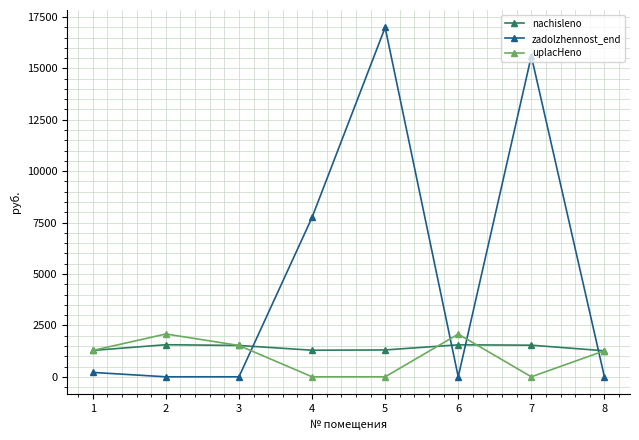

Count the number of categories in the chart.

8